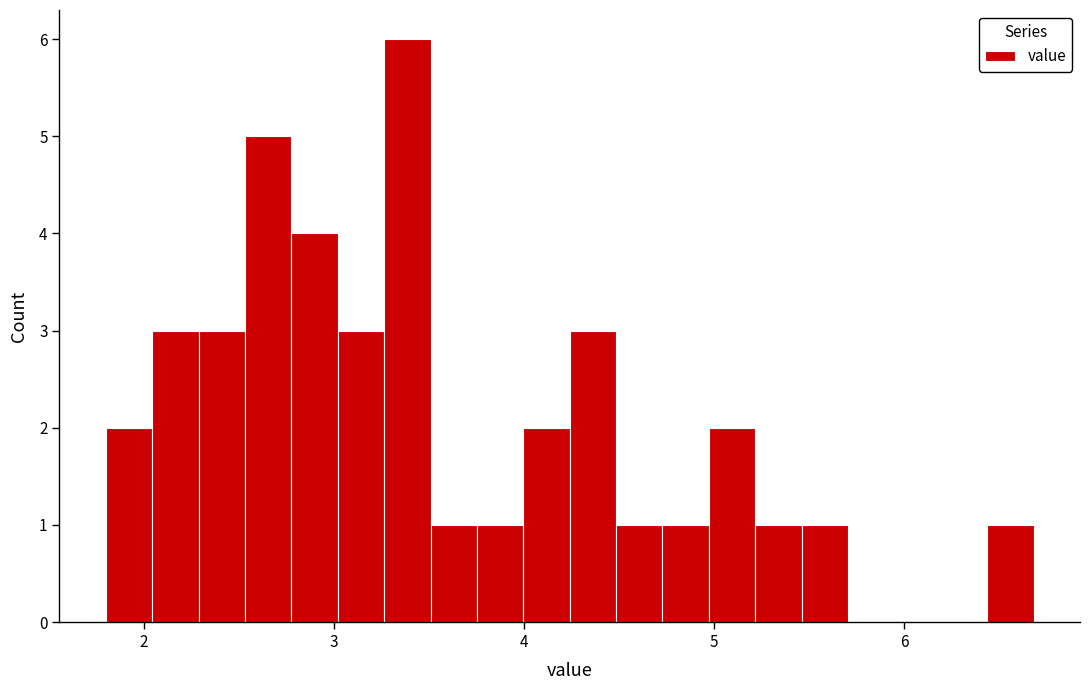

Around what value on the x-axis is the tallest bar? Give the approximate position of its centre, as read against the axis.

3.4